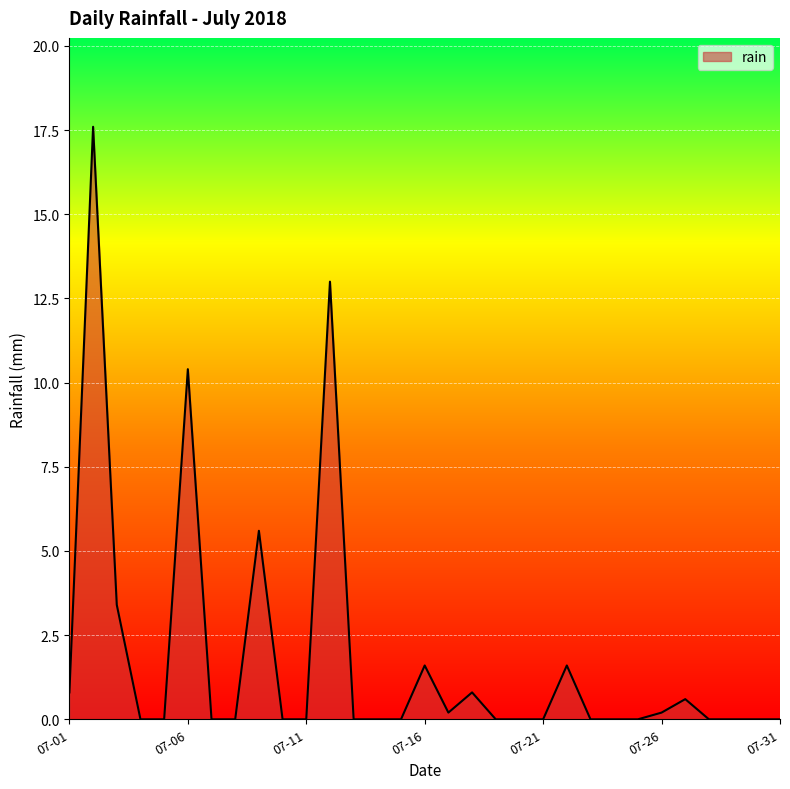

What is the greatest value displayed?

17.6